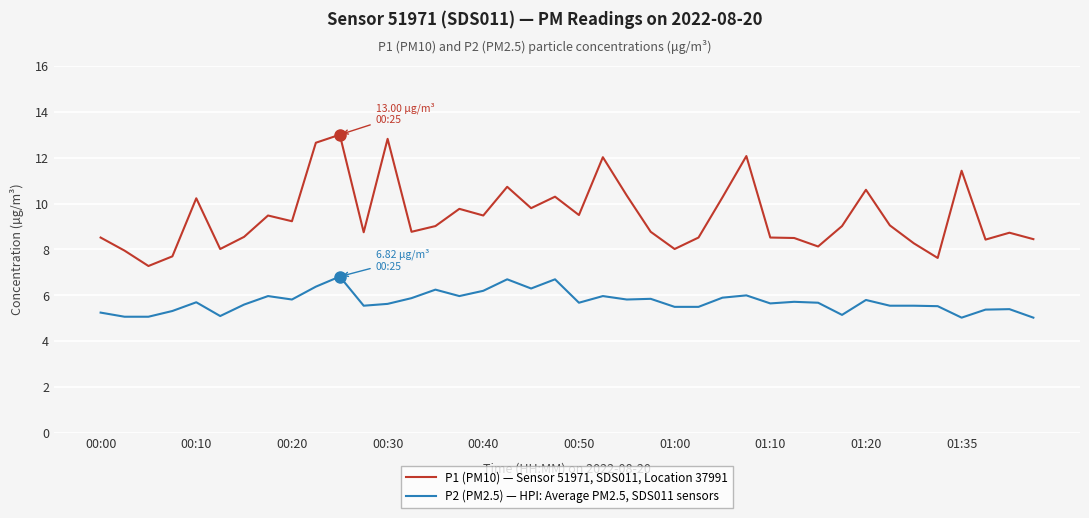

True or false: P2 (PM2.5) — HPI: Average PM2.5, SDS011 sensors and P1 (PM10) — Sensor 51971, SDS011, Location 37991 intersect in this chart.

False